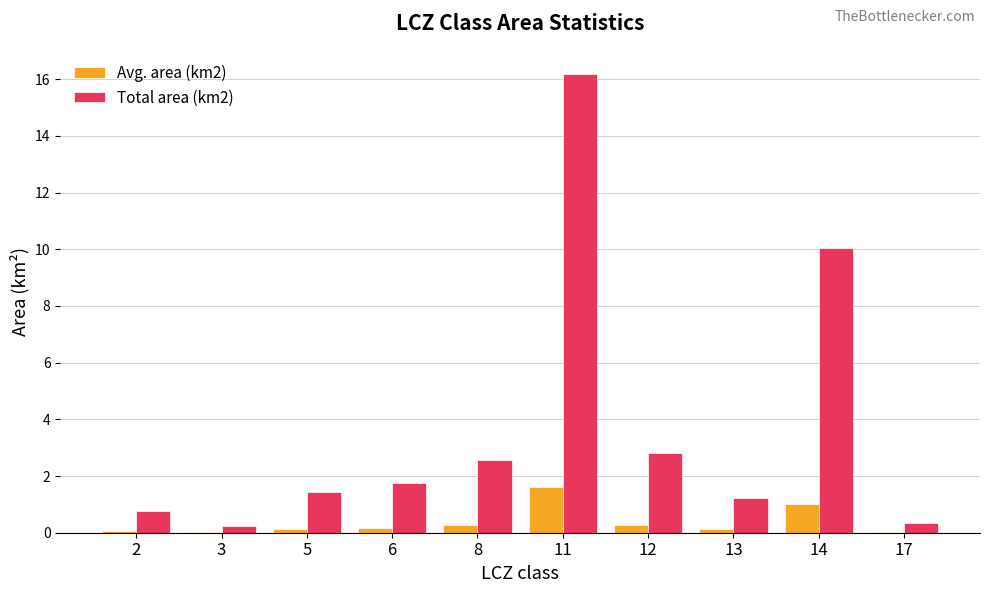

Is it true that Avg. area (km2) equals 0.3 at 8?

True